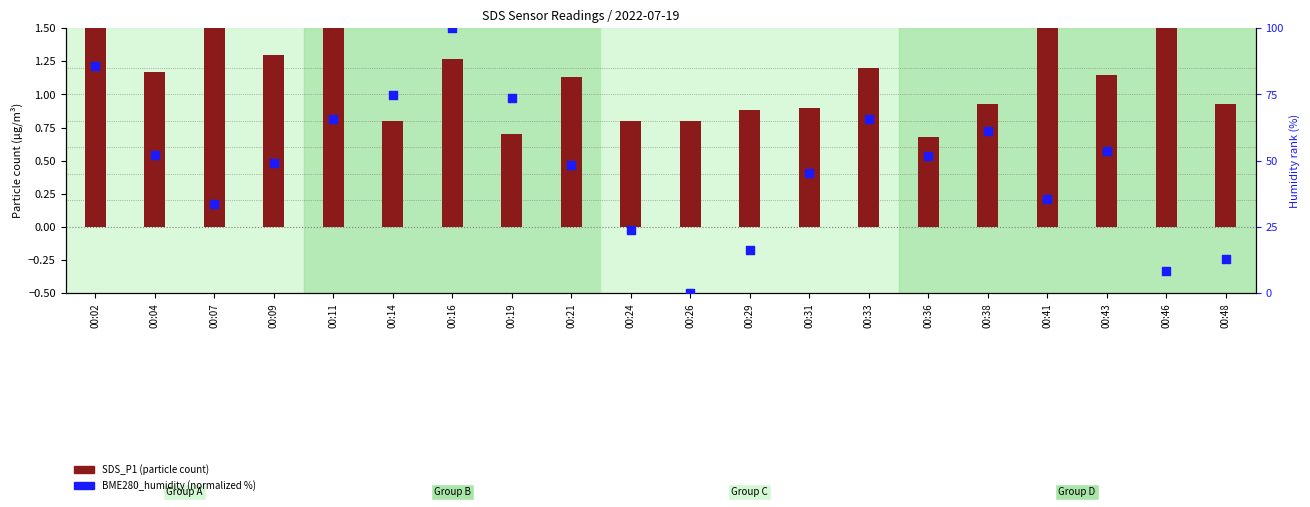

Is the value of BME280_humidity (norm) at 00:24 greater than the value of SDS_P1 at 00:19?

Yes